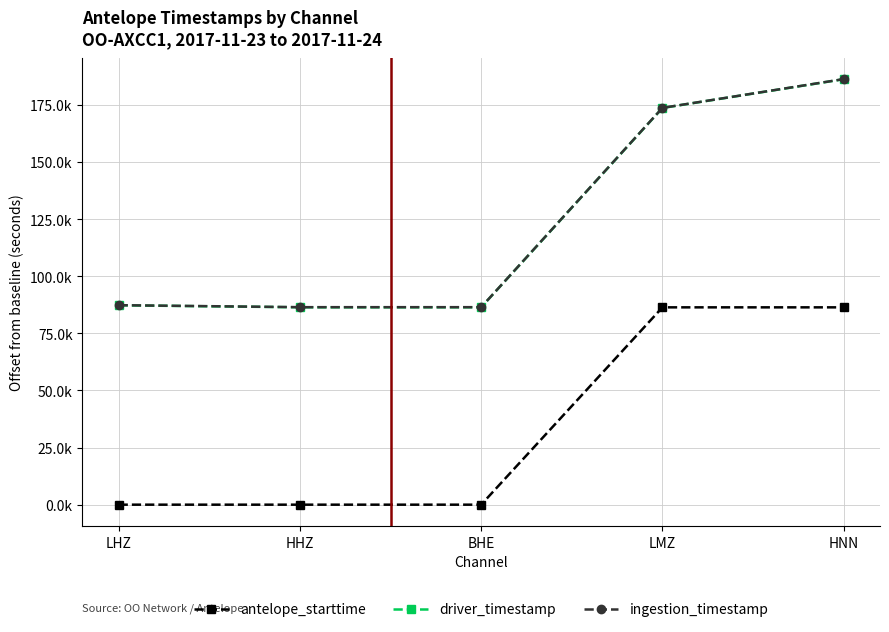

How many positive values does the antelope_starttime series have?

4